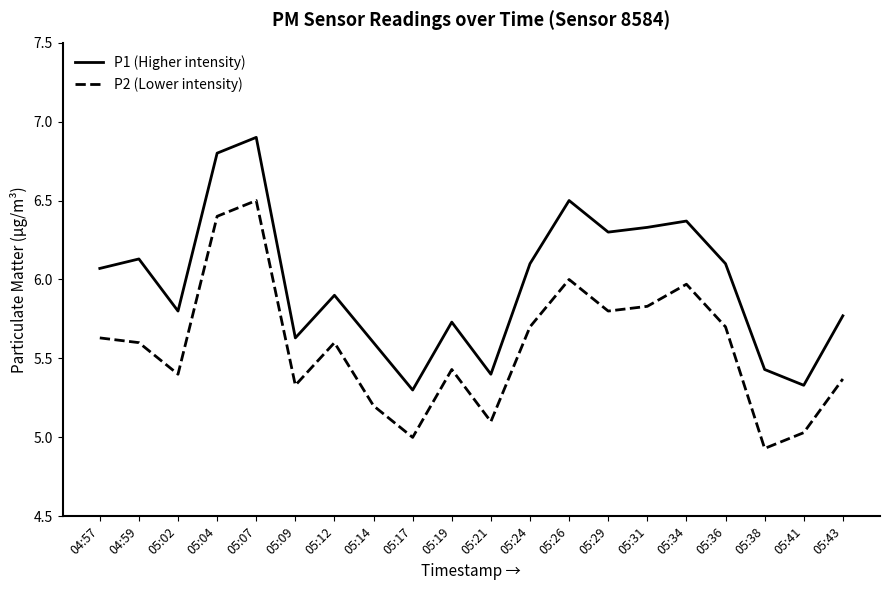

The P1 (Higher intensity) series shows 5.4 at 05:38. True or false?

True